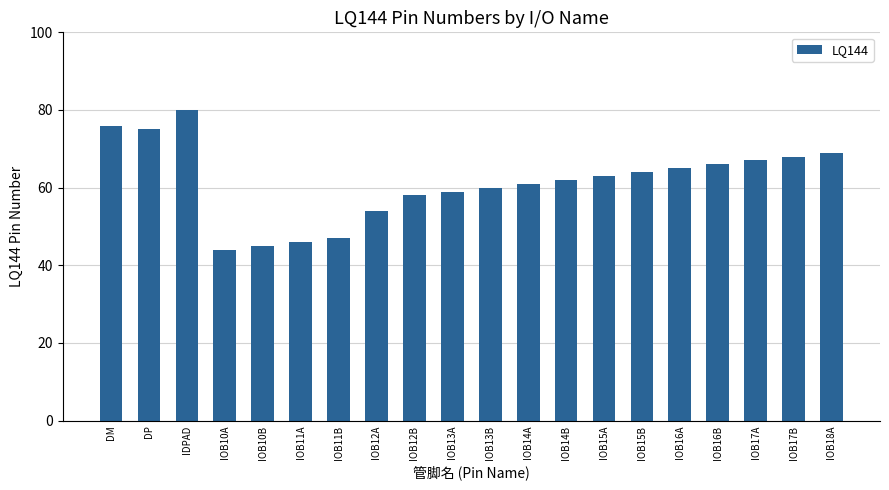

At which category does the chart reach its minimum across all series?

IOB10A